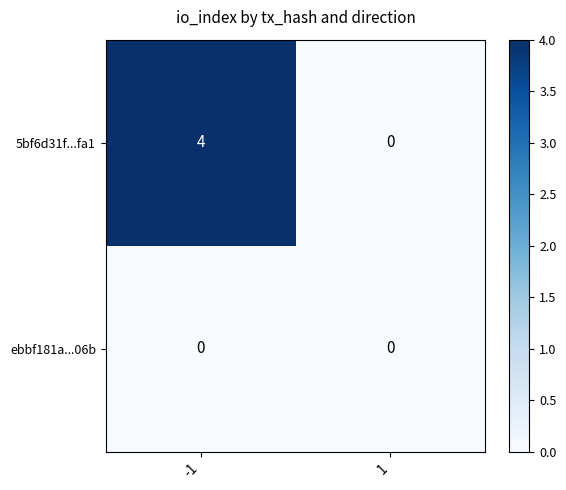

What is the sum of all 5bf6d31f...fa1 values?

4